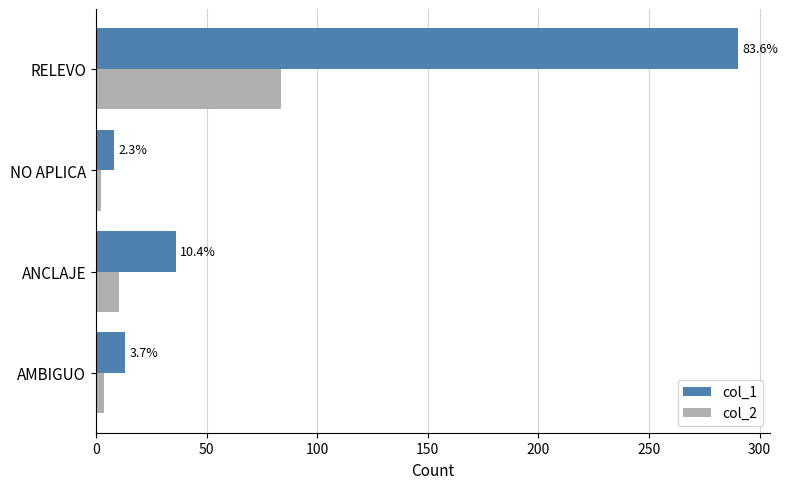

How many distinct data groups are displayed?

2